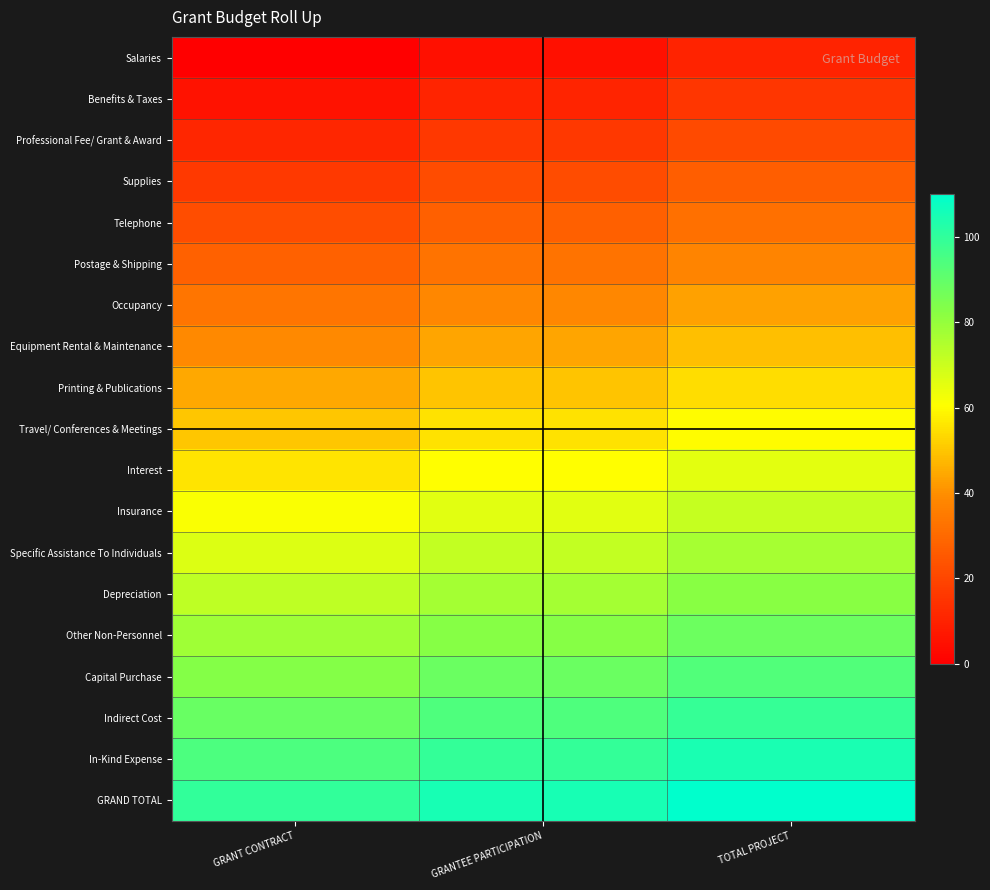

What is the maximum value shown in the chart?

110.0